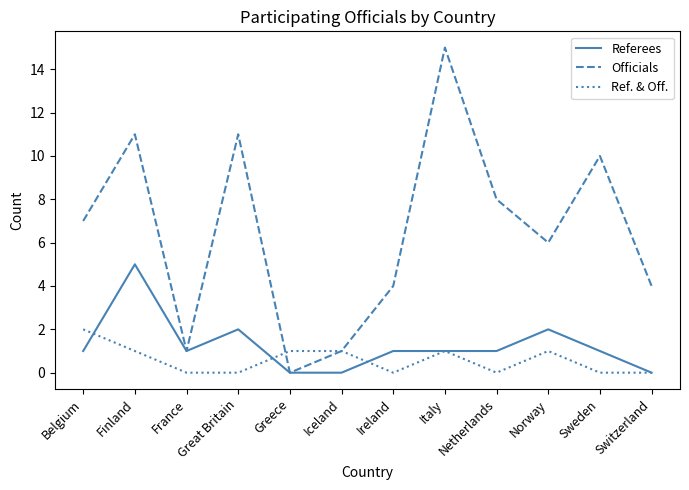

Does the chart have visible grid lines?

No